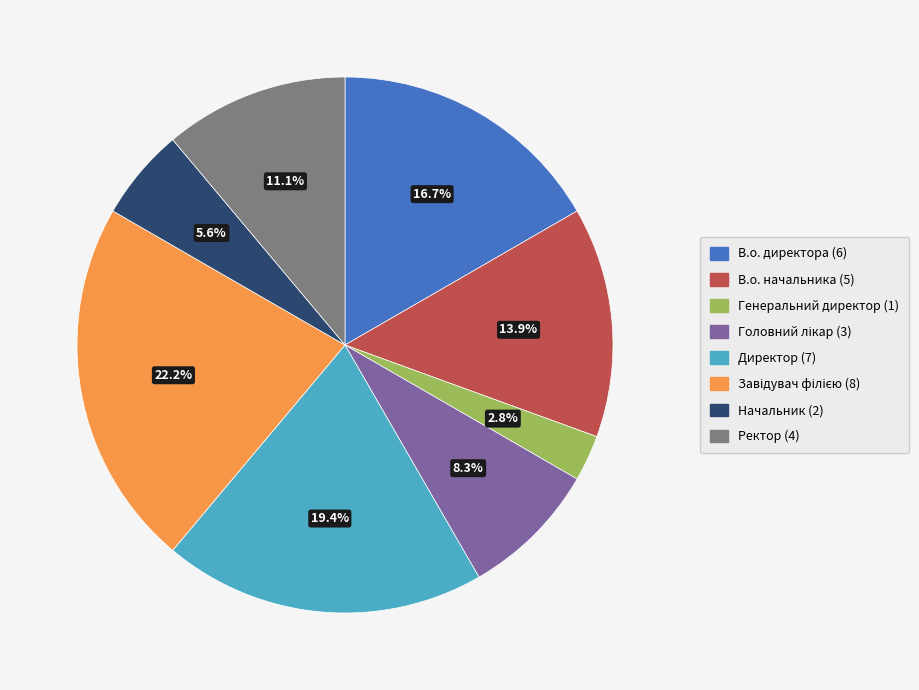

To the nearest percent, what is the difference between the largest and smallest slice percentages?

19%